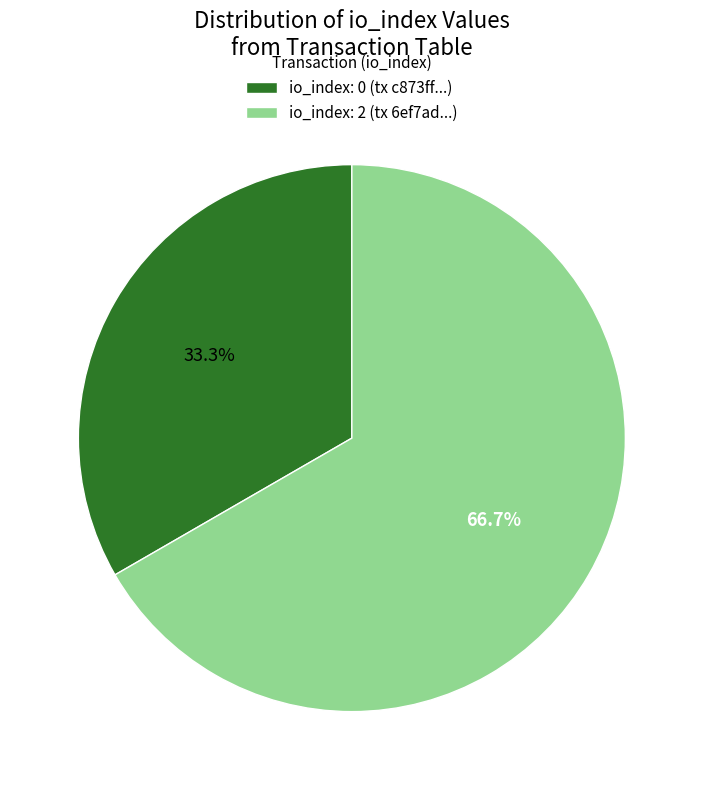

Is there a majority slice in this chart?

Yes